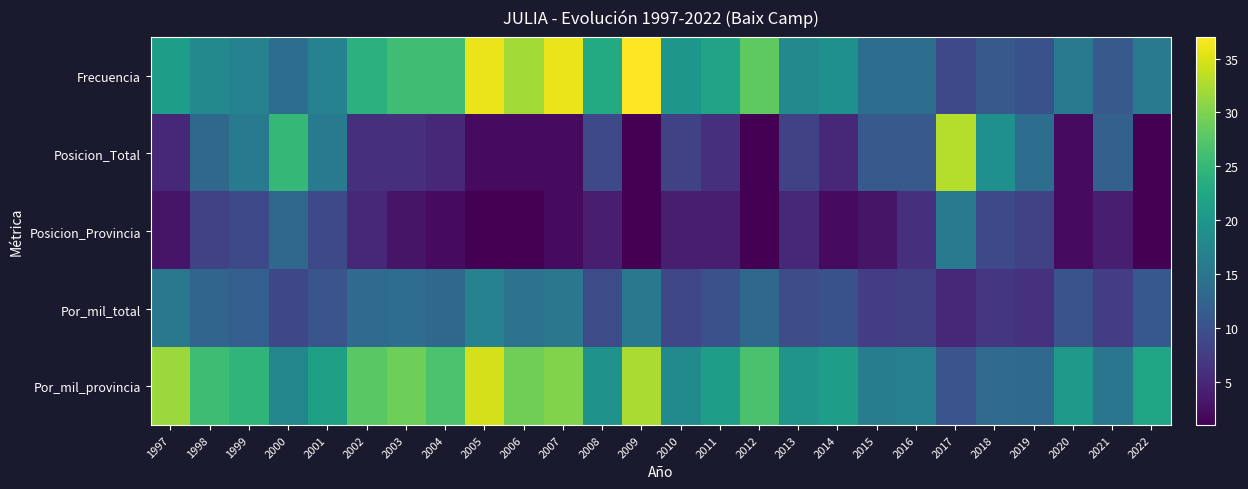

Reading left to right, what are all the values shown in this chart?

Frecuencia: 1997=21.0	1998=18.0	1999=17.0	2000=14.0	2001=17.0	2002=24.0	2003=26.0	2004=26.0	2005=36.0	2006=32.0	2007=36.0	2008=23.0	2009=37.0	2010=20.0	2011=22.0	2012=28.0	2013=18.0	2014=19.0	2015=14.0	2016=14.0	2017=9.0	2018=11.0	2019=10.0	2020=16.0	2021=11.0	2022=16.0
Posicion_Total: 1997=5.0	1998=13.0	1999=16.0	2000=25.0	2001=16.0	2002=6.0	2003=6.0	2004=5.0	2005=2.0	2006=2.0	2007=2.0	2008=9.0	2009=1.0	2010=8.0	2011=6.0	2012=1.0	2013=8.0	2014=5.0	2015=11.0	2016=11.0	2017=33.0	2018=19.0	2019=14.0	2020=2.0	2021=12.0	2022=1.0
Posicion_Provincia: 1997=3.0	1998=8.0	1999=9.0	2000=13.0	2001=9.0	2002=5.0	2003=3.0	2004=2.0	2005=1.0	2006=1.0	2007=2.0	2008=4.0	2009=1.0	2010=4.0	2011=4.0	2012=1.0	2013=5.0	2014=2.0	2015=3.0	2016=6.0	2017=16.0	2018=9.0	2019=8.0	2020=2.0	2021=4.0	2022=1.0
Por_mil_total: 1997=15.4	1998=12.7	1999=11.8	2000=8.8	2001=10.5	2002=13.5	2003=13.8	2004=13.2	2005=16.9	2006=14.4	2007=15.3	2008=9.3	2009=15.4	2010=8.6	2011=9.9	2012=13.0	2013=9.5	2014=10.1	2015=7.6	2016=7.9	2017=5.0	2018=6.7	2019=6.2	2020=10.4	2021=7.5	2022=10.9
Por_mil_provincia: 1997=31.5	1998=25.9	1999=24.6	2000=17.6	2001=21.5	2002=27.8	2003=29.0	2004=26.9	2005=34.6	2006=29.2	2007=30.1	2008=19.5	2009=32.4	2010=18.2	2011=21.2	2012=26.6	2013=19.6	2014=21.2	2015=16.1	2016=16.6	2017=10.5	2018=13.7	2019=13.3	2020=20.5	2021=15.2	2022=22.2